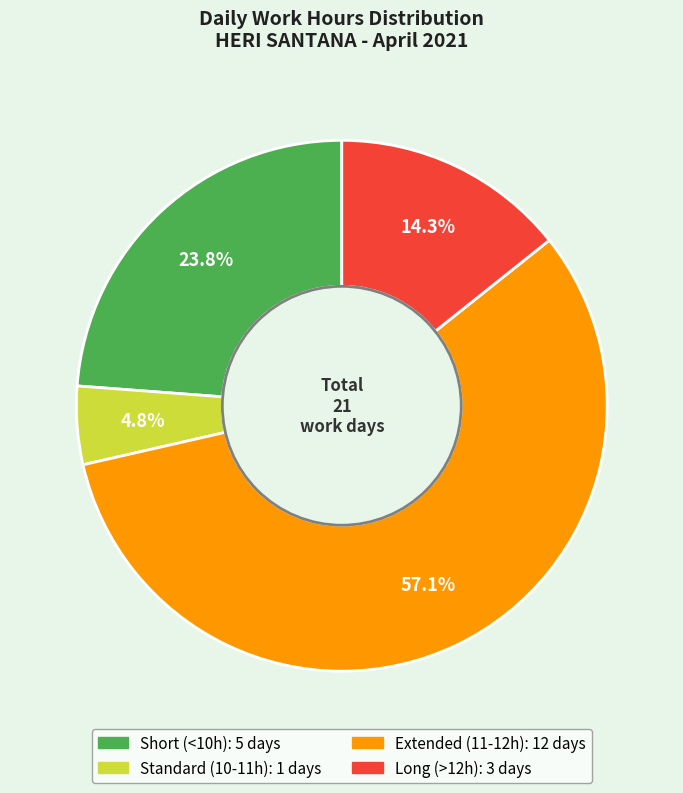

To the nearest percent, what is the average slice percentage?

25%